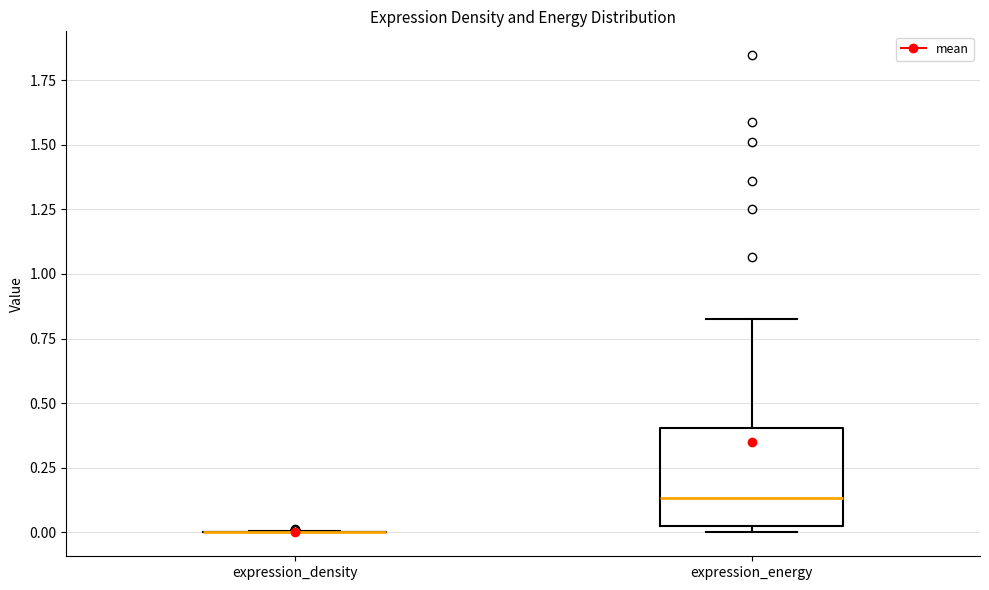

Which box is the tallest, from its lower edge to its upper edge?

expression_energy